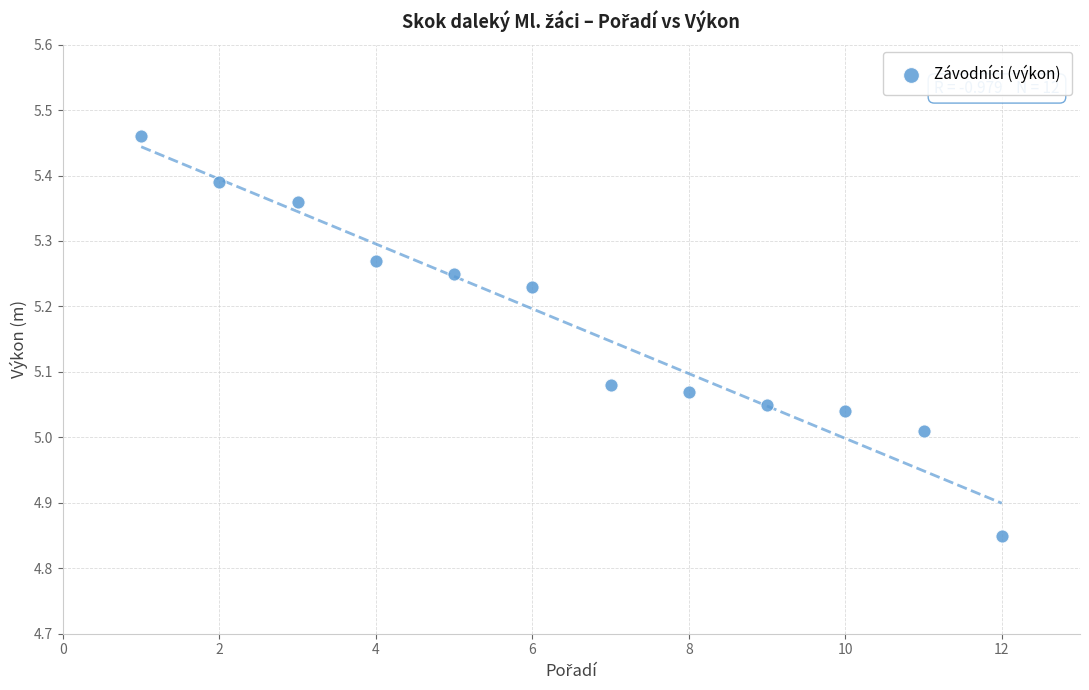

What is the average X value?

6.5